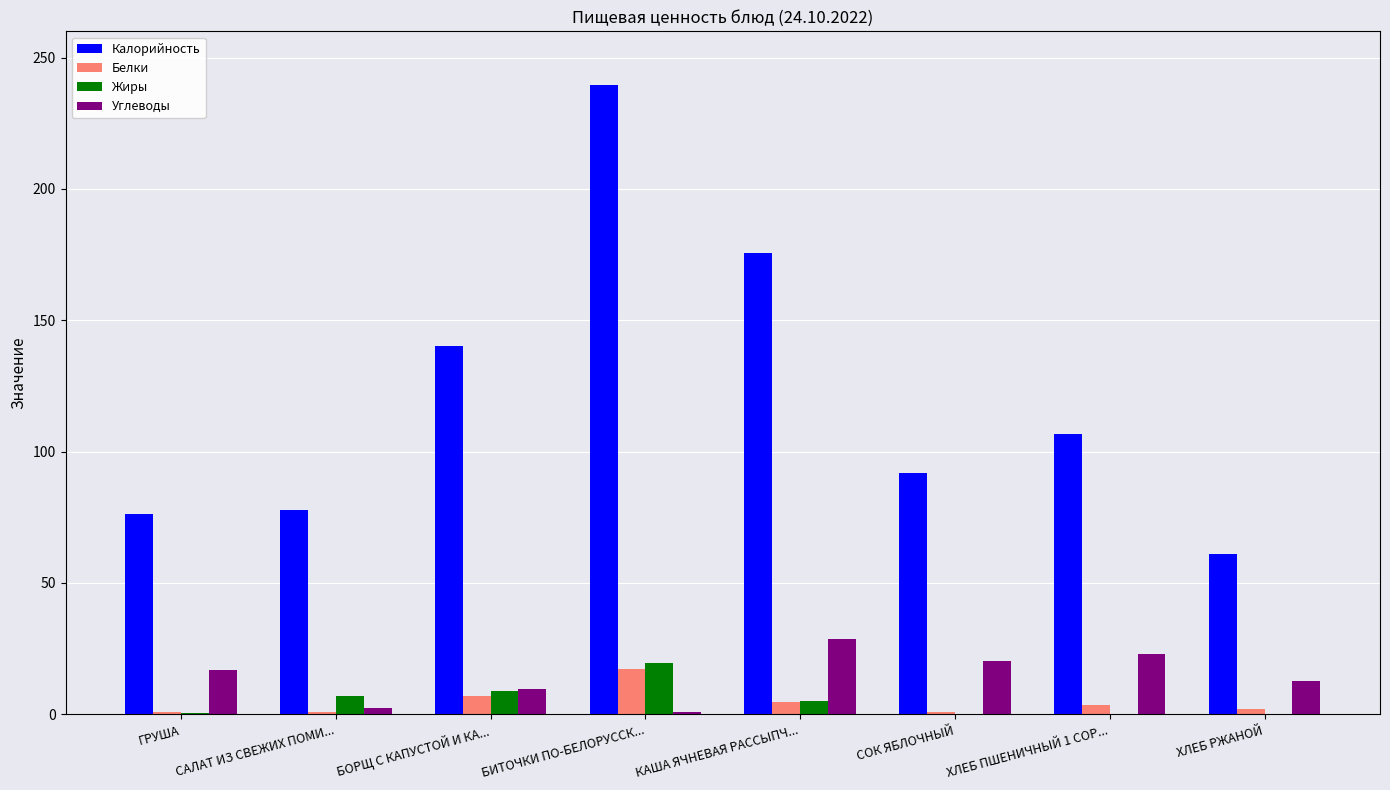

What is the sum of all Белки values?

37.0